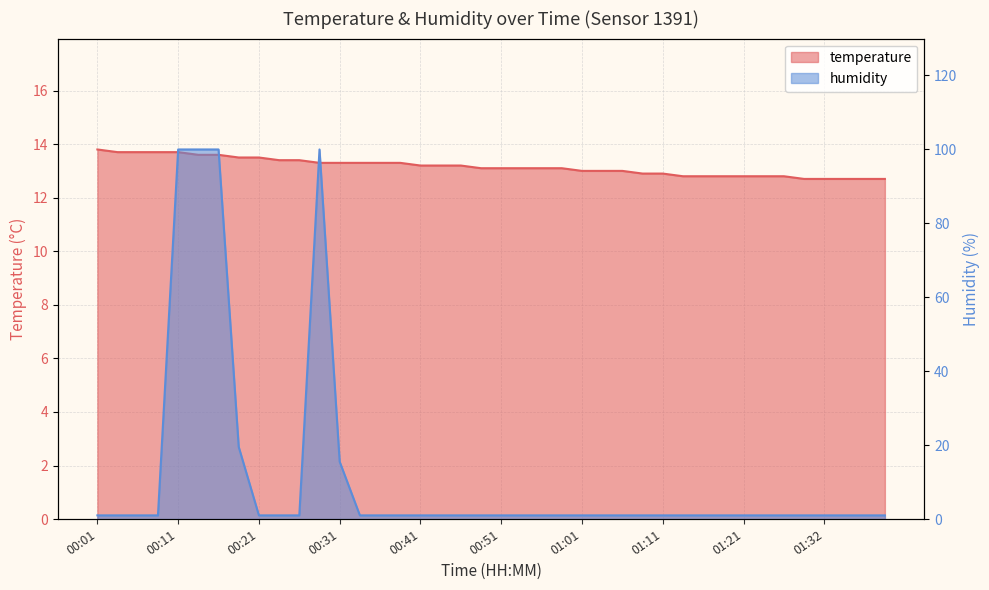

How many intersections are there between humidity and temperature?

4